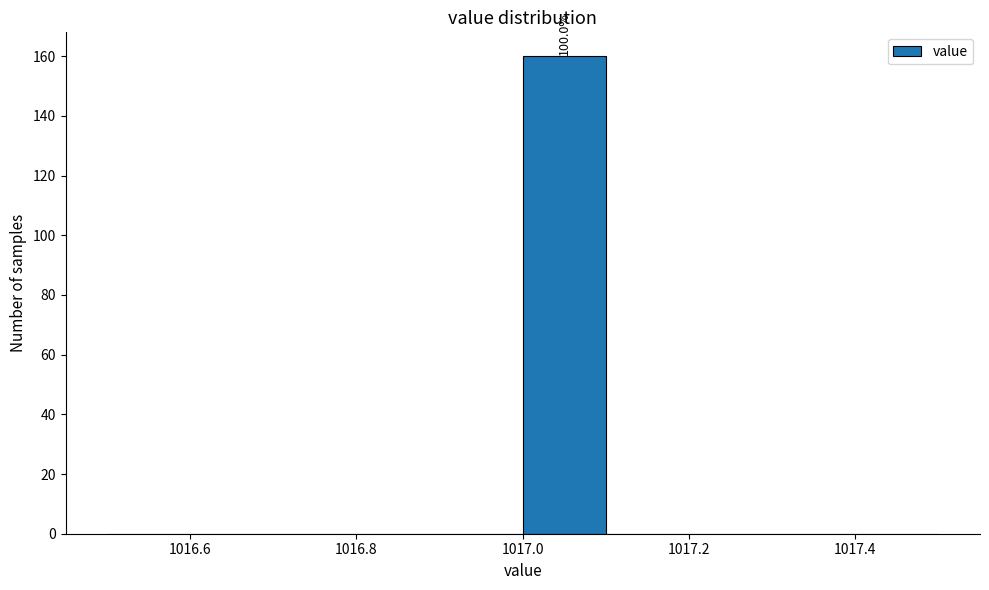

Which range on the x-axis has the tallest bar?

1017.0 to 1017.1